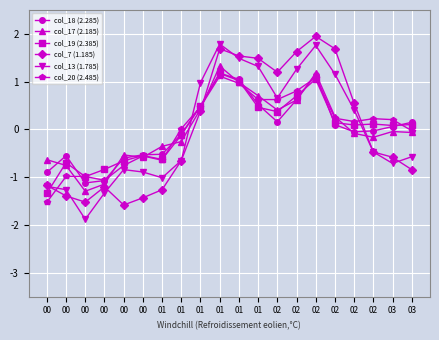

Count the number of categories in the chart.

20